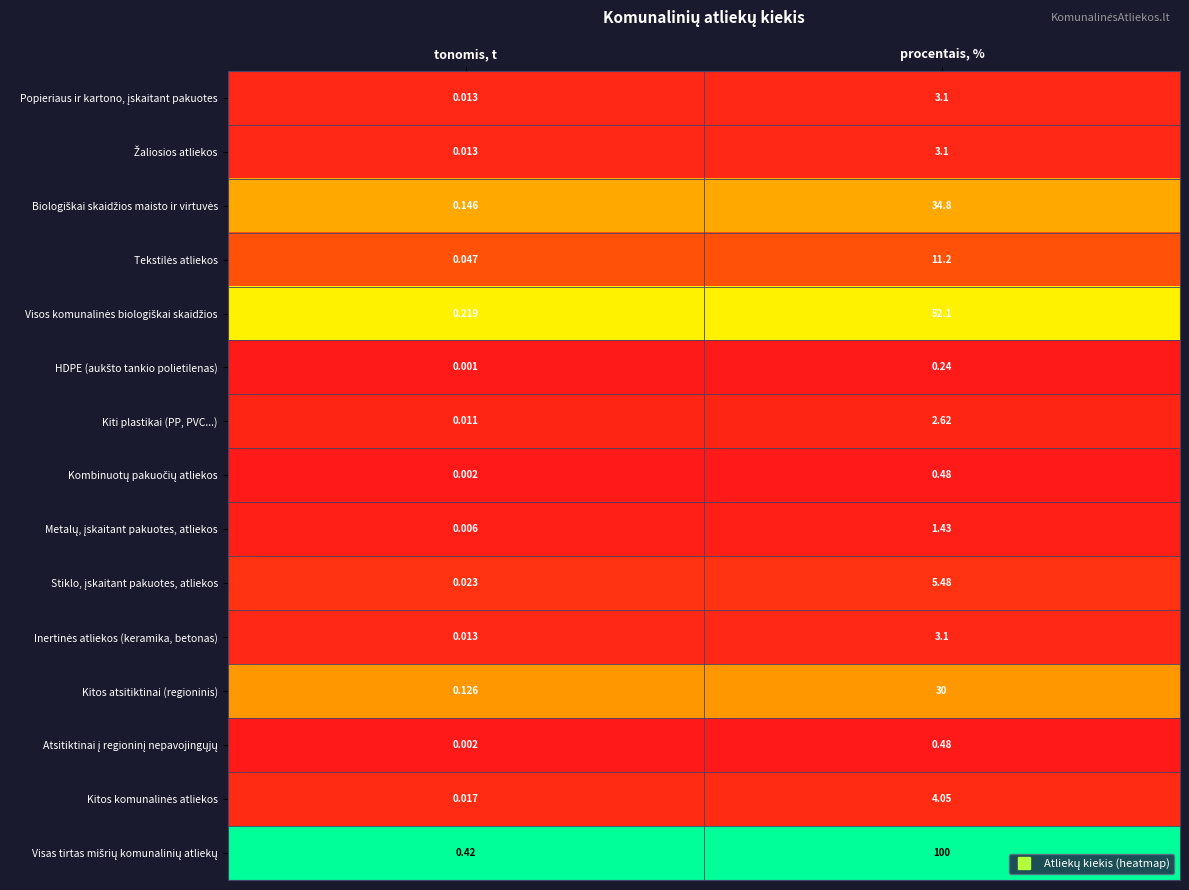

At which category is the sum across all series the highest?

procentais, %